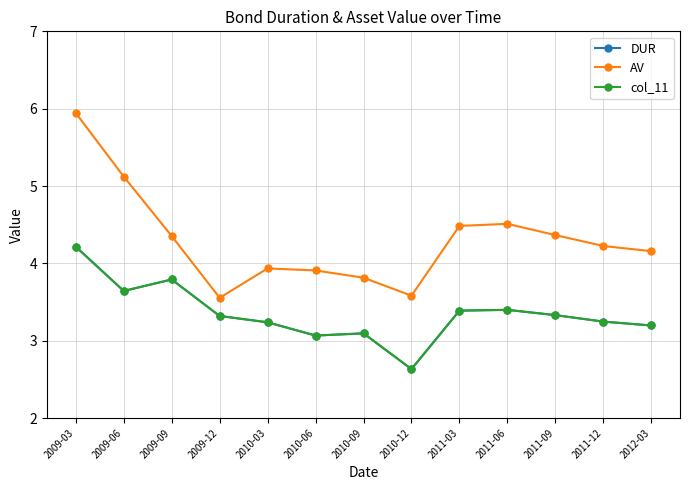

List the series in order of their peak value, highest first.

AV, DUR, col_11